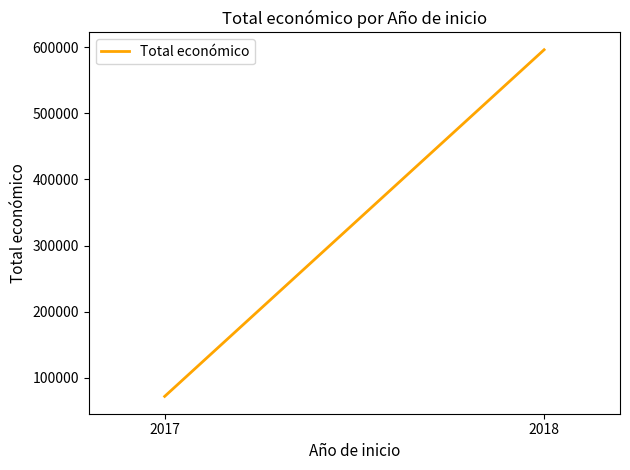

What is the sum of the values at 2018 and 2017?

667906